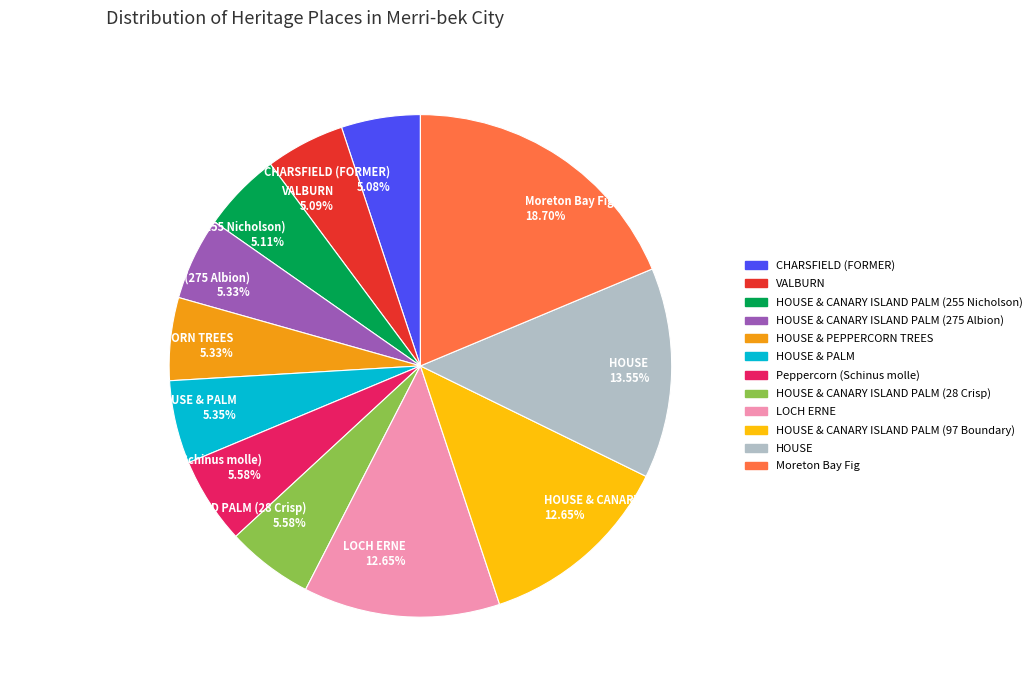

Which has a higher value, Moreton Bay Fig 18.70% or HOUSE & CANARY ISLAND PALM (28 Crisp) 5.58%?

Moreton Bay Fig 18.70%